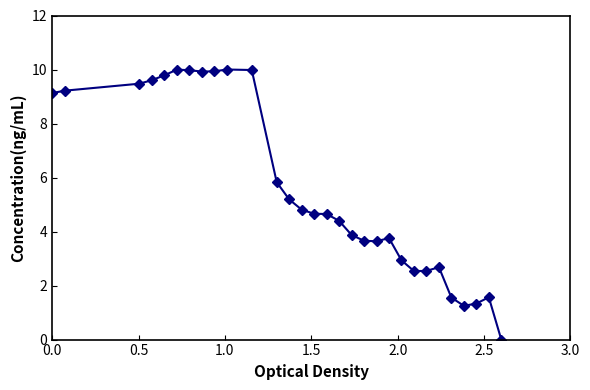

True or false: the data has more than 1 interior local peaks.

True